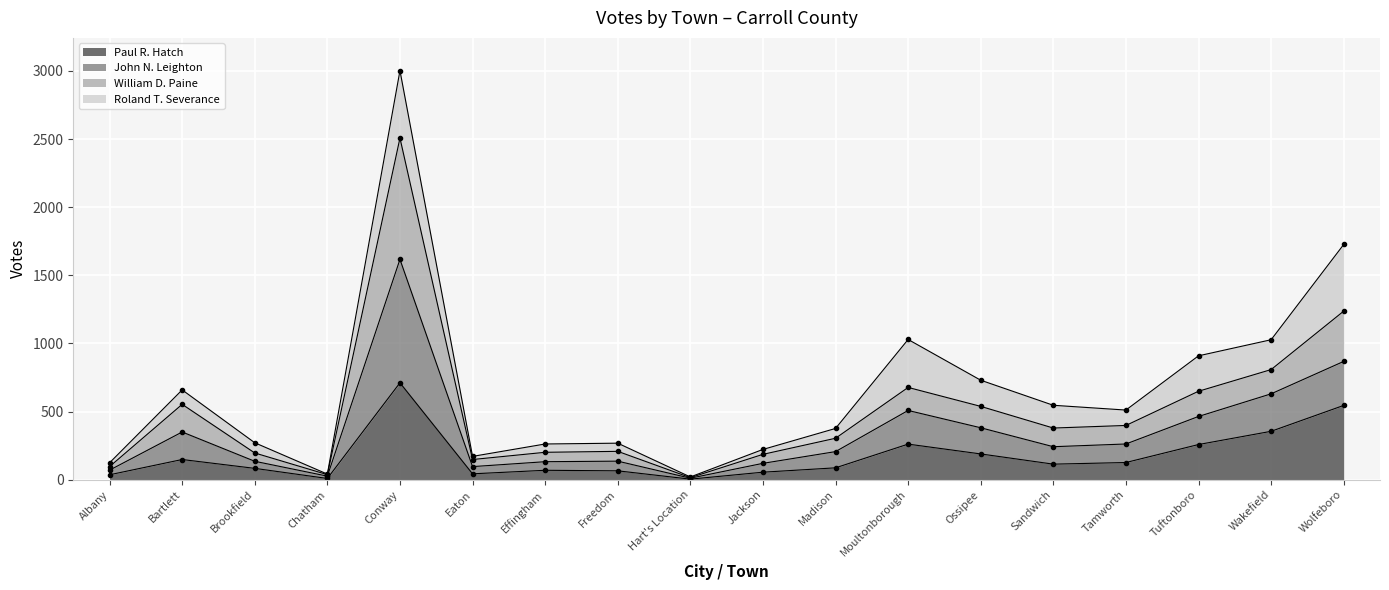

Which has a higher value, Hart's Location or Freedom?

Freedom